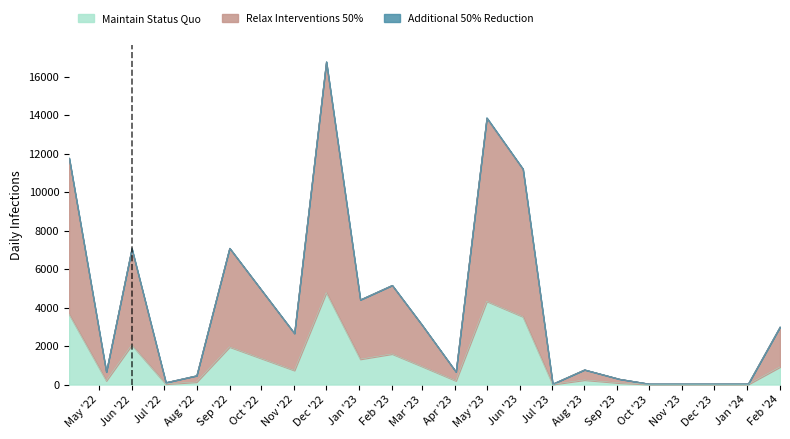

What is the spread (max minus min) of values at 01/03/2023?

2148